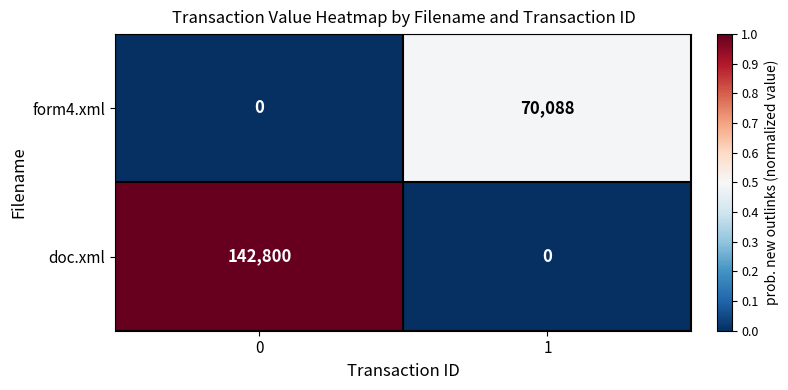

Rank the series by their maximum value, from highest to lowest.

doc.xml, form4.xml